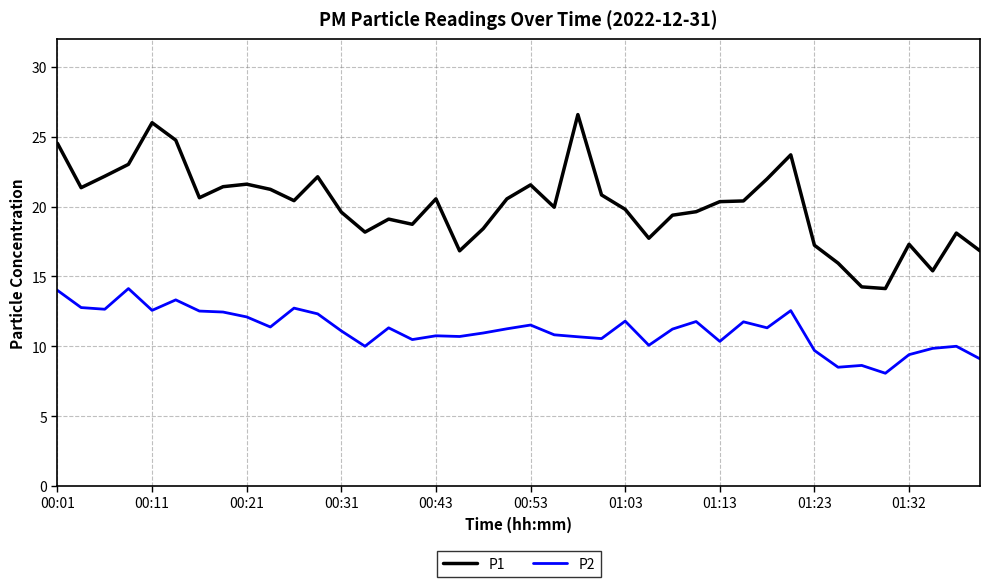

Which series has the largest range (max minus min)?

P1